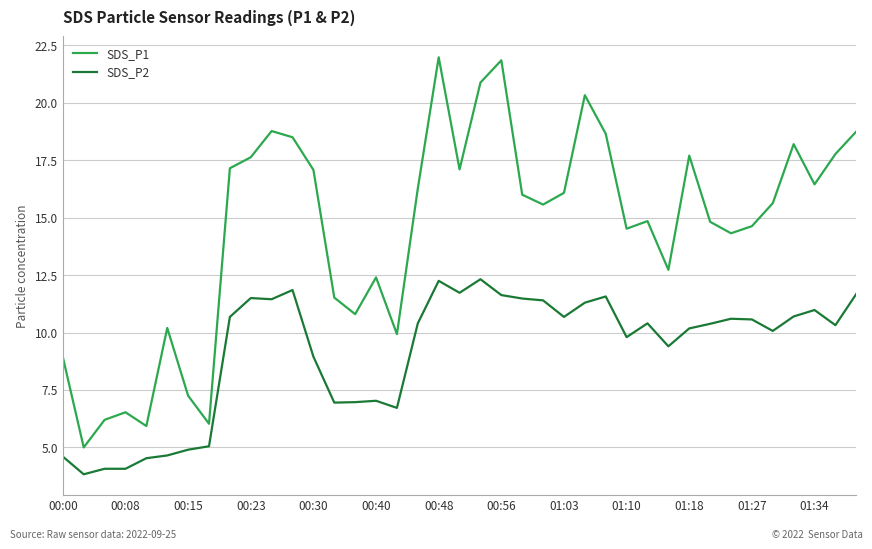

Which series has the largest range (max minus min)?

SDS_P1